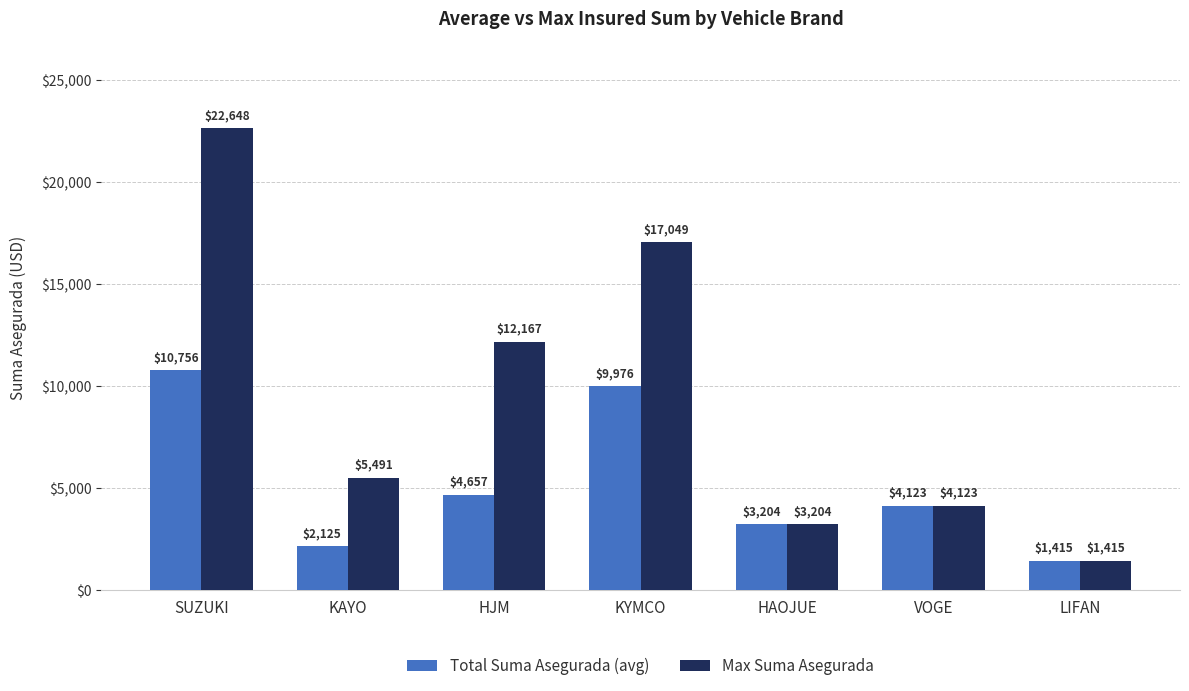

Where is Total Suma Asegurada (avg) nearest to the value 6085?

HJM